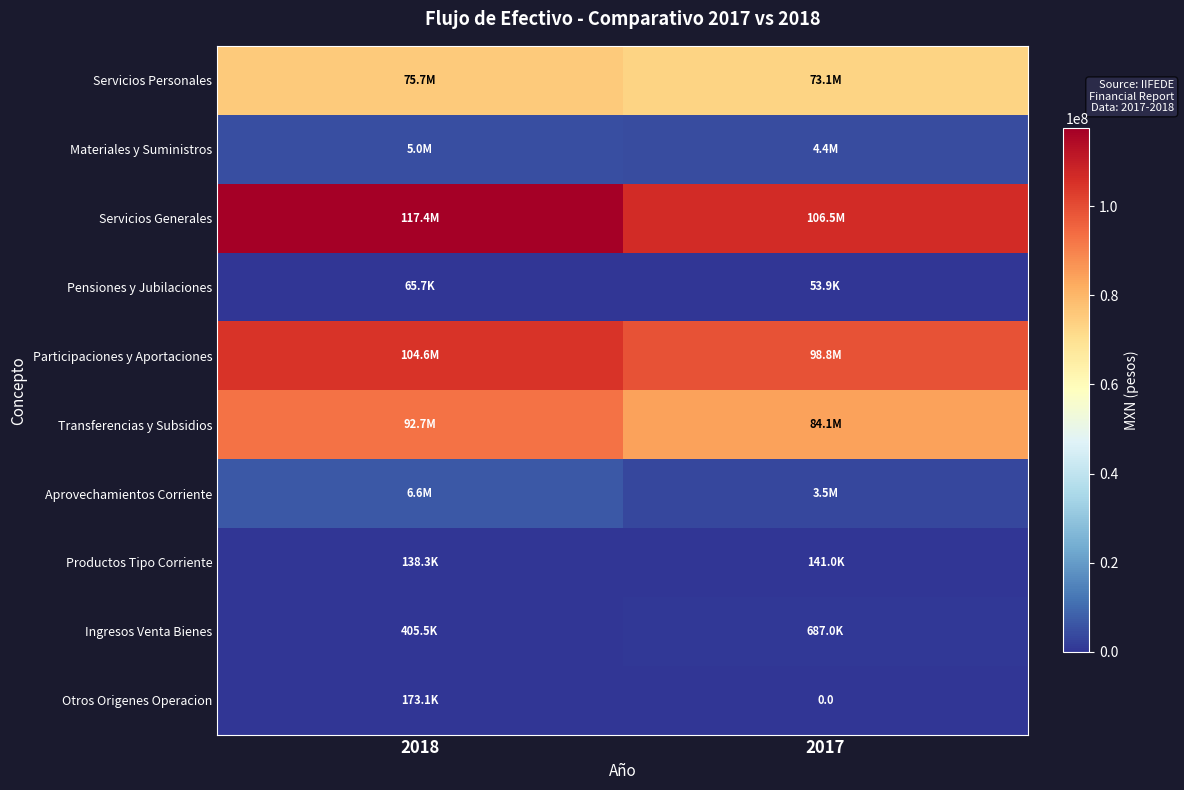

How many data points in Servicios Personales are less than 75652873?

1